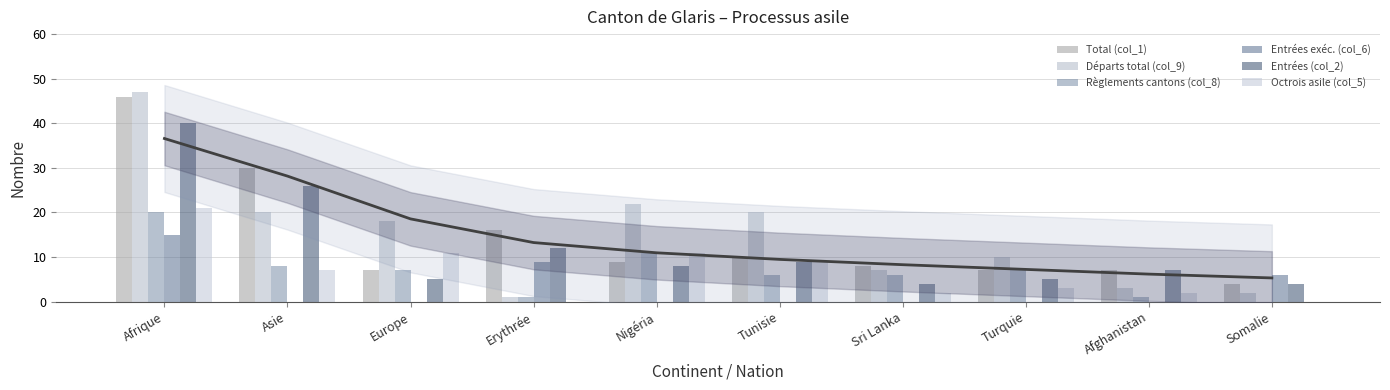

At Tunisie, list the series in order from smallest to largest.

Entrées exéc. (col_6), Règlements cantons (col_8), Entrées (col_2), Octrois asile (col_5), Total (col_1), Départs total (col_9)